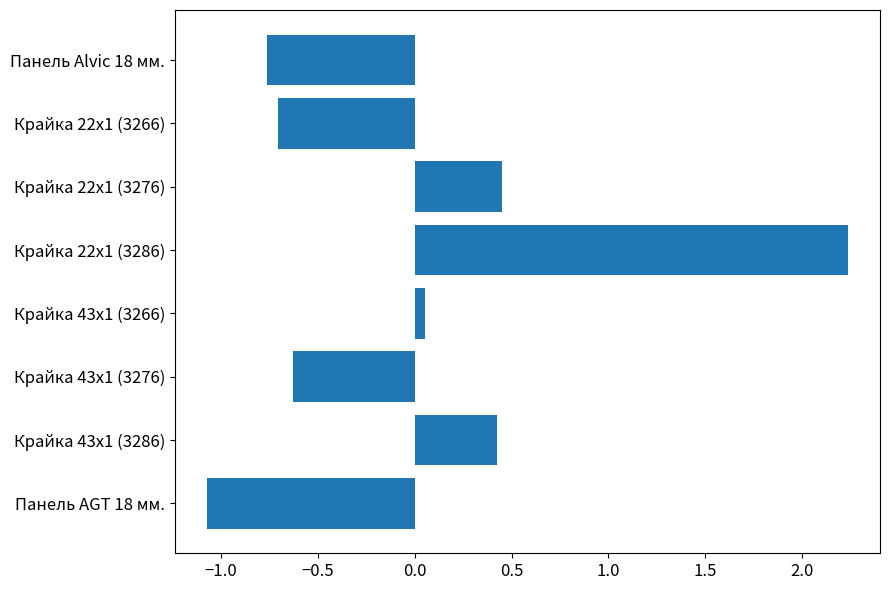

How many bars are there in total?

8